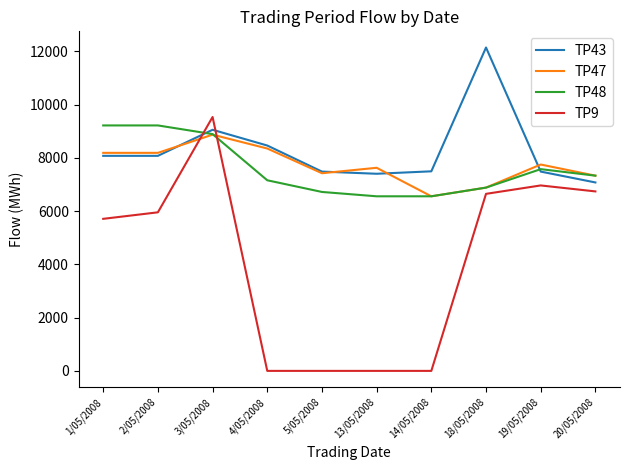

What is the difference between the TP47 values at 13/05/2008 and 1/05/2008?

561.0